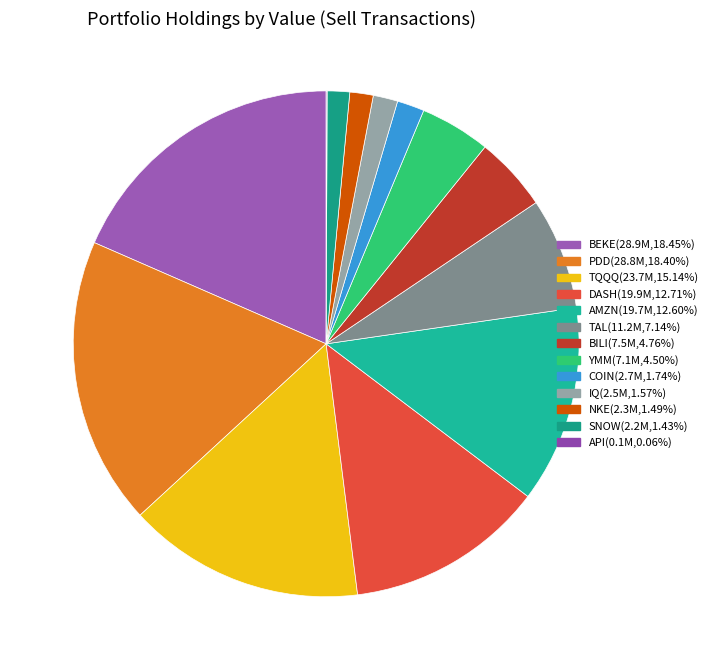

Which has a higher value, NKE or YMM?

YMM